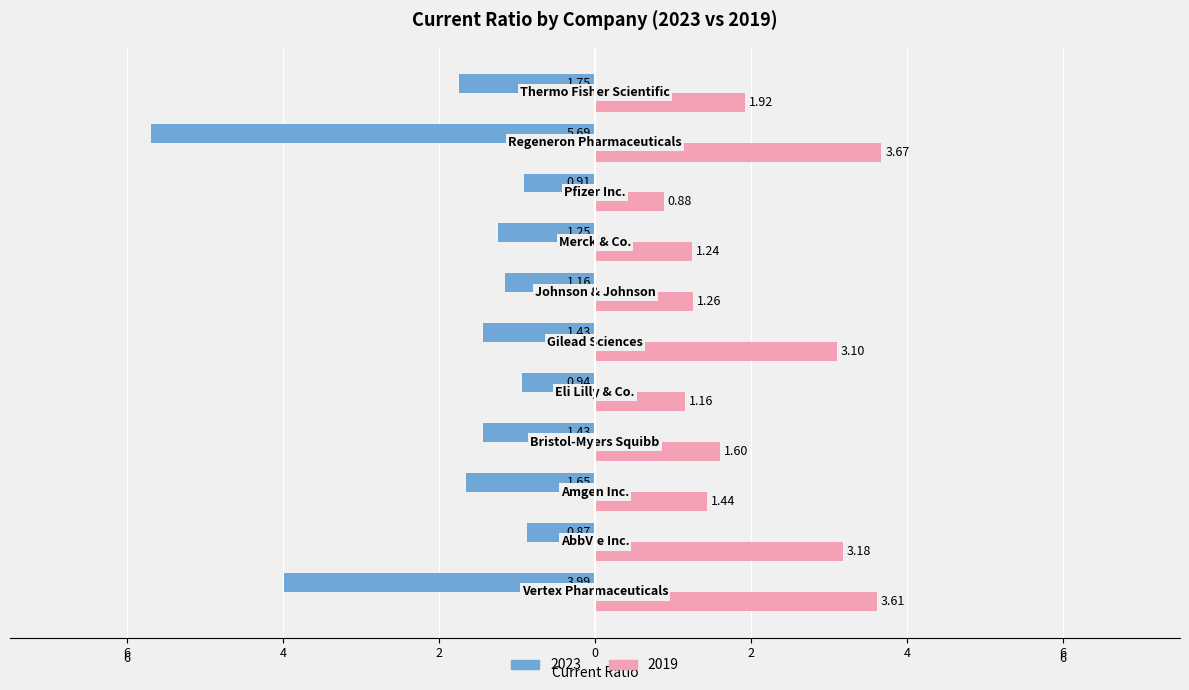

What are all the series names shown in the legend?

2023, 2019